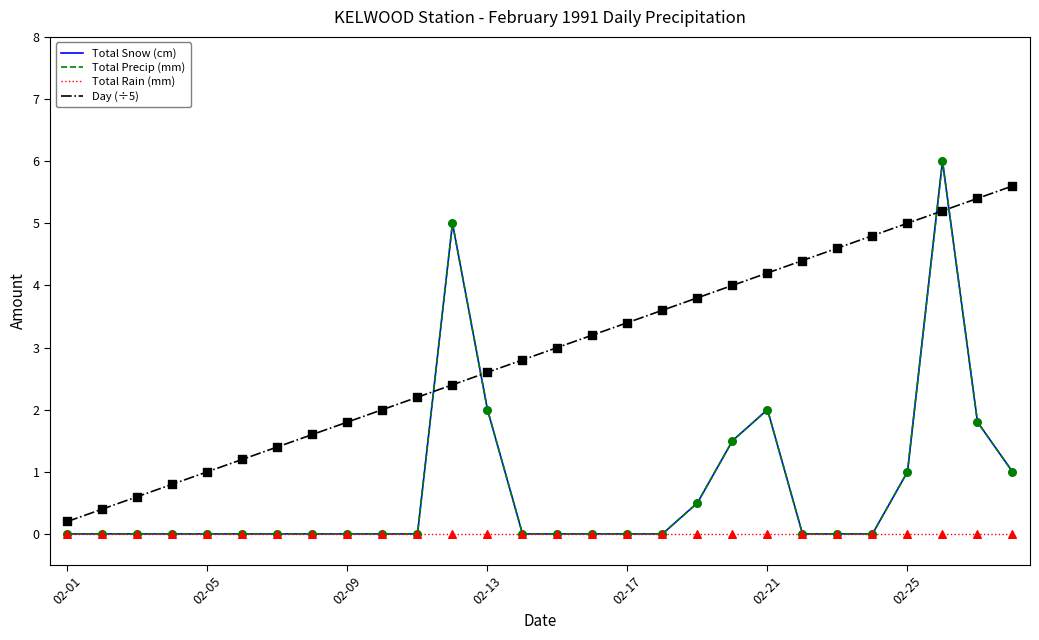

Is this an area chart (filled region under the line)?

No